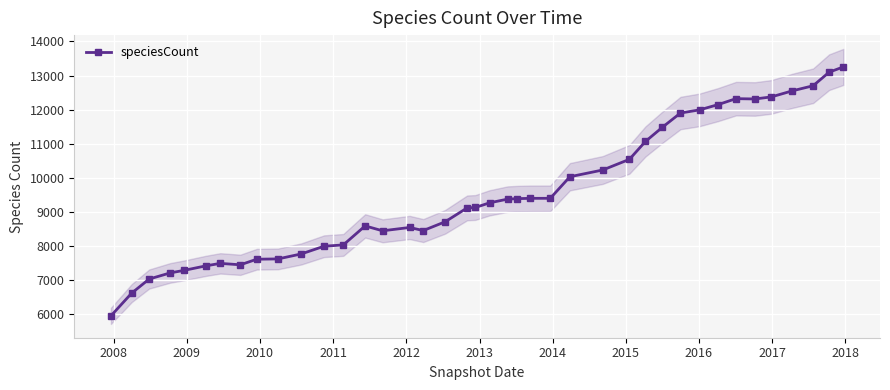

Is this an area chart (filled region under the line)?

No